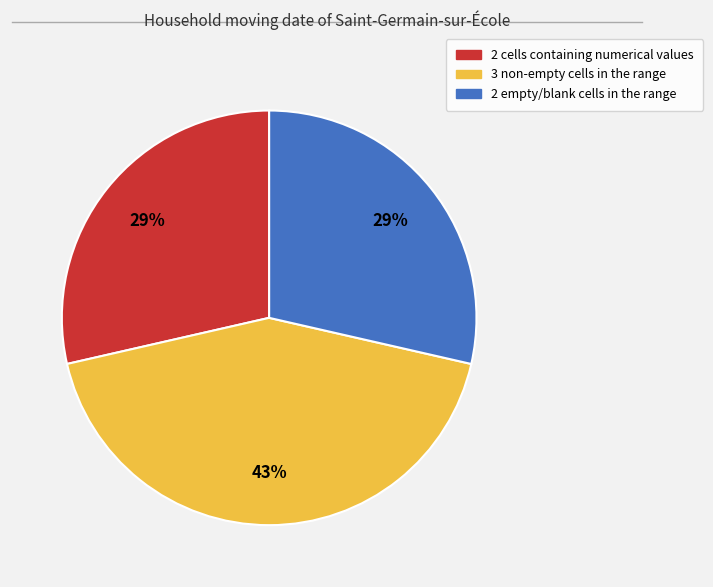

Approximately how many times larger is the value at 3 non-empty cells in the range compared to 2 cells containing numerical values?

1.5